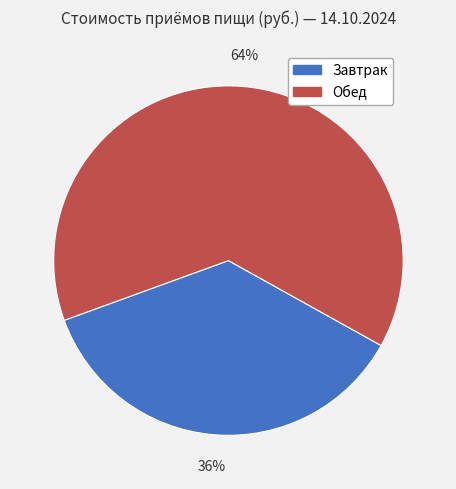

Count the number of slices in the pie.

2